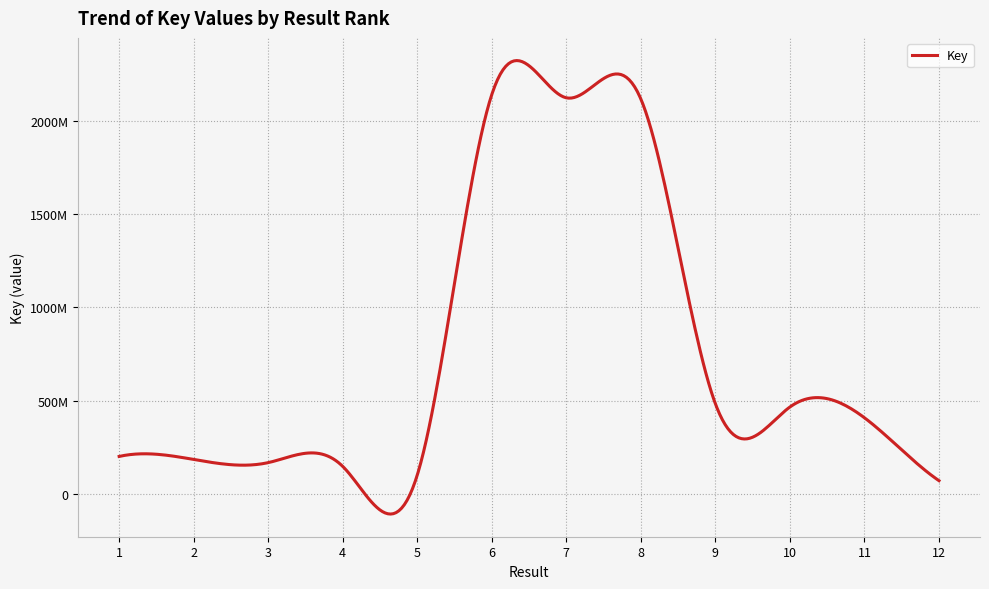

What is the value of the 4th point from the left?

146779283